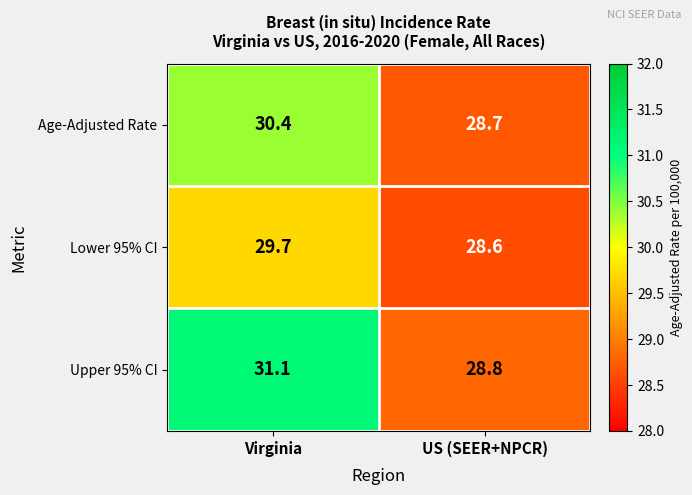

At how many categories does at least one series exceed 29?

1